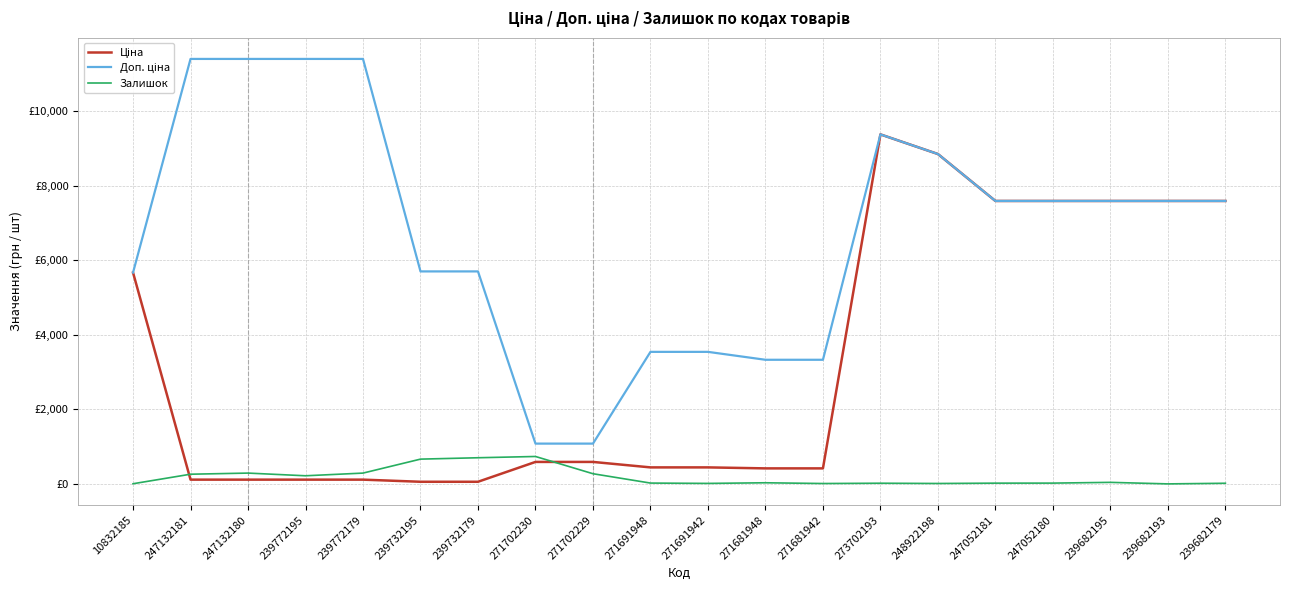

Is this an area chart (filled region under the line)?

No